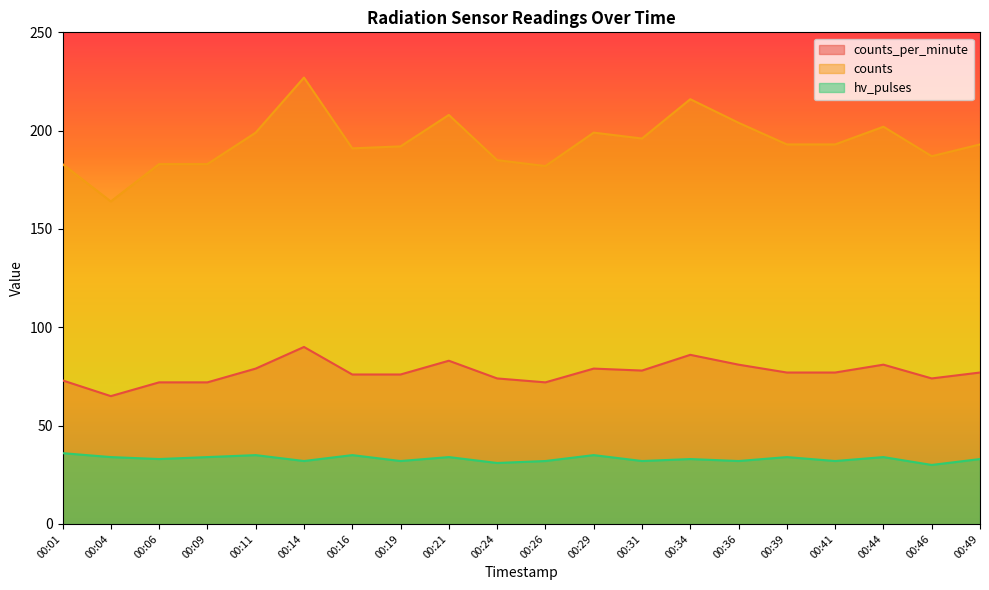

Which has a higher value, 00:34 or 00:19?

00:34